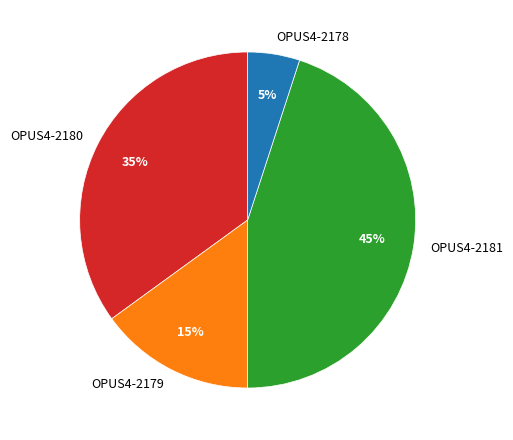

What is the smallest slice in the pie chart?

OPUS4-2178